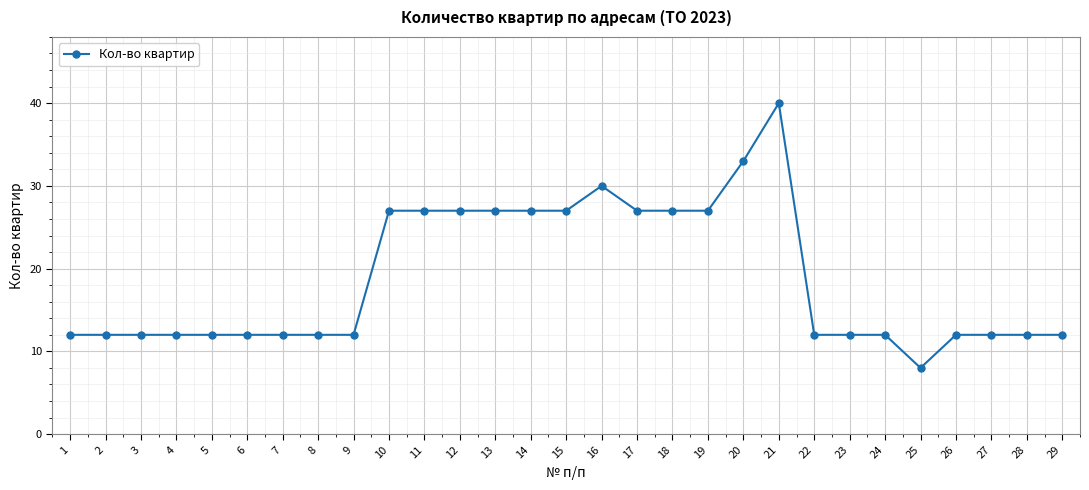

What is the minimum value shown in the chart?

8